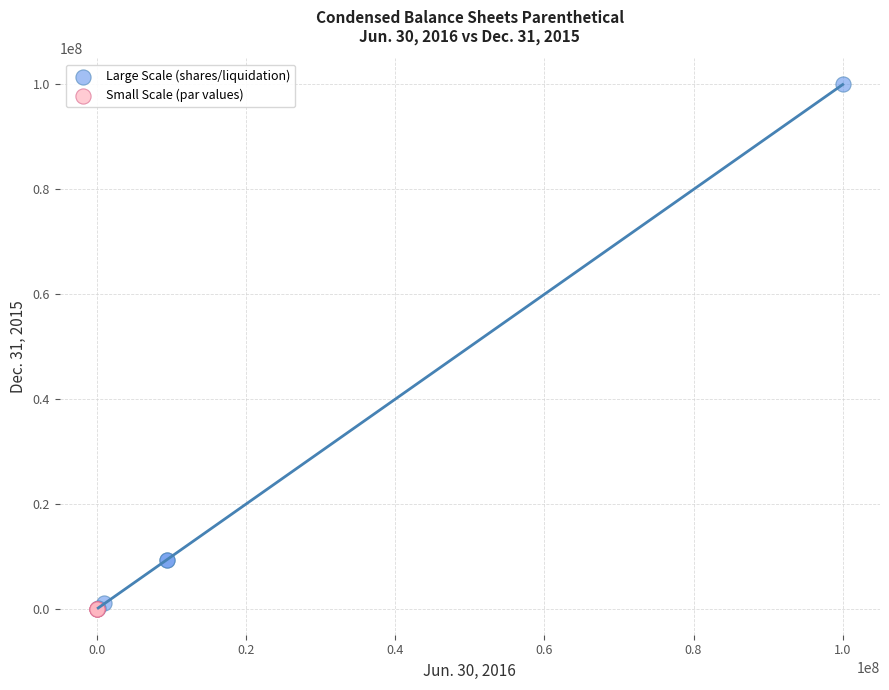

Which series has the widest spread of Y values?

Large Scale (shares/liquidation)